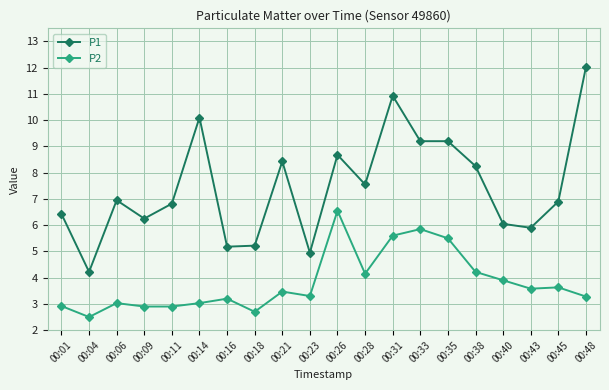

At which category is the sum across all series the highest?

00:31